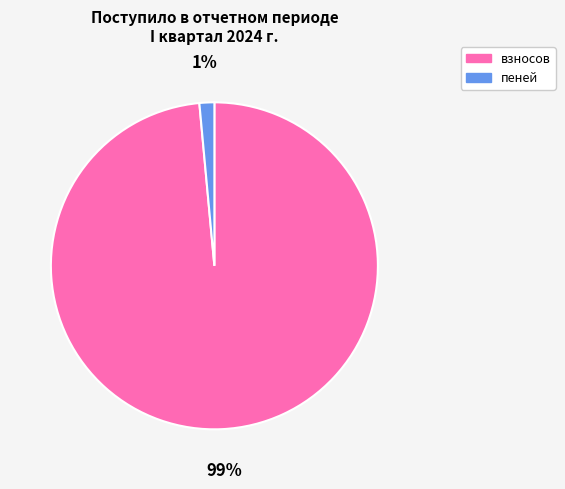

Between пеней and взносов, which is larger?

взносов